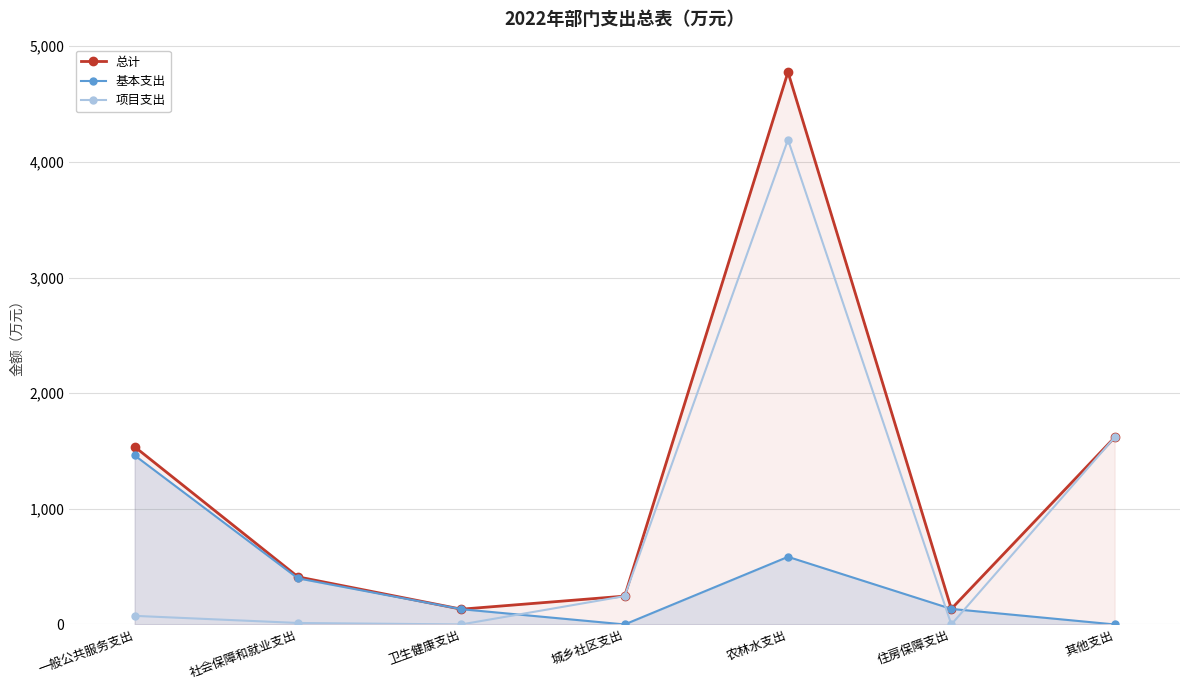

Does the chart have visible grid lines?

Yes